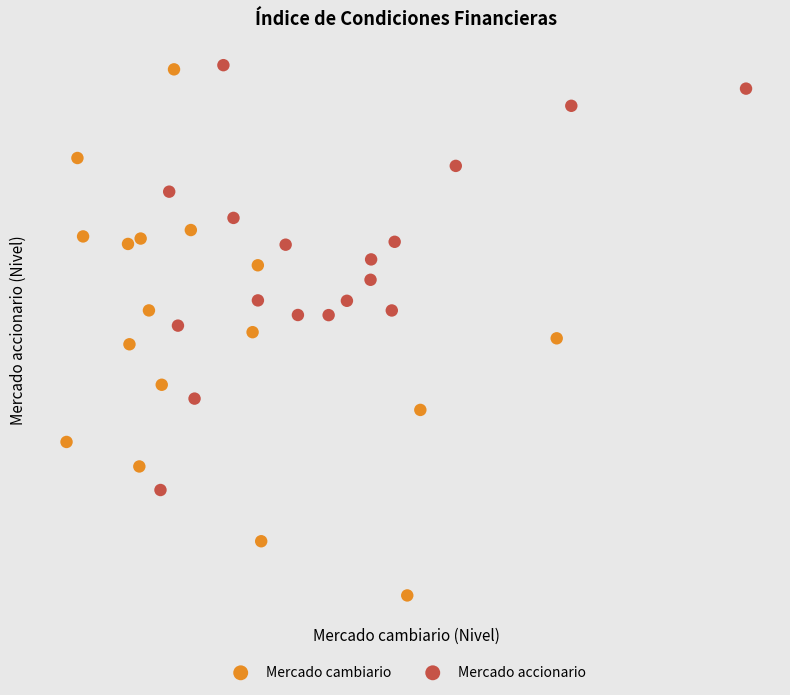

Which series has the widest spread of Y values?

Mercado cambiario